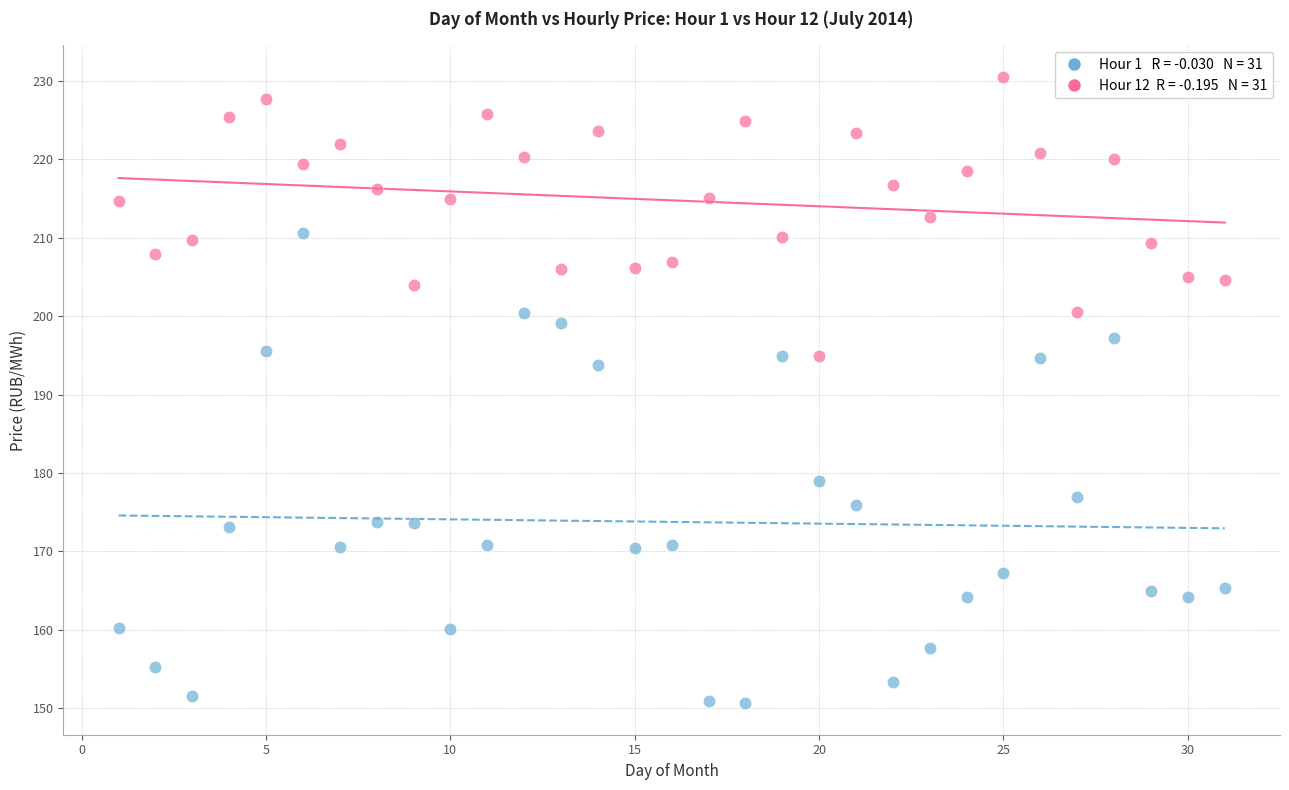

Across all series, what Y value is closest to 190?

193.7